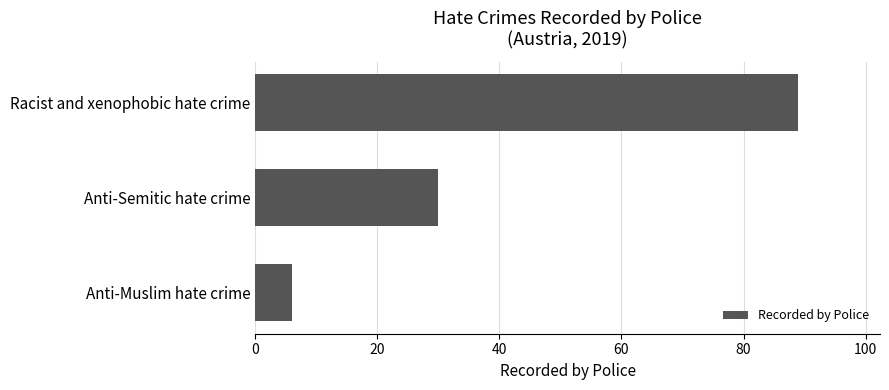

What is the change in value from Anti-Semitic hate crime to Anti-Muslim hate crime?

-24